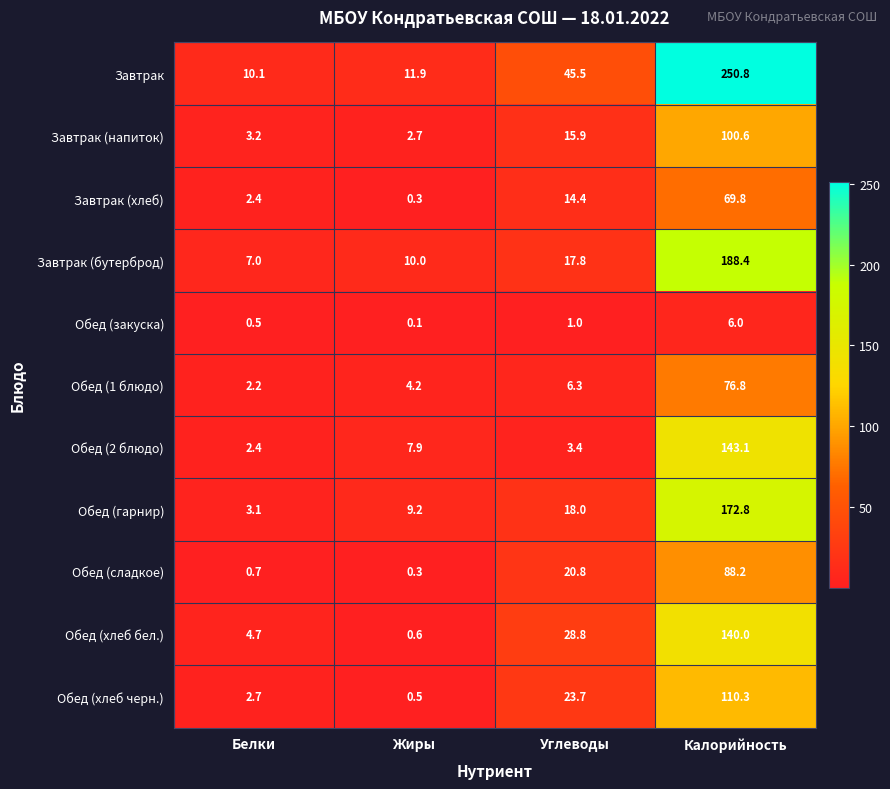

Which series has the largest total across all categories?

Завтрак